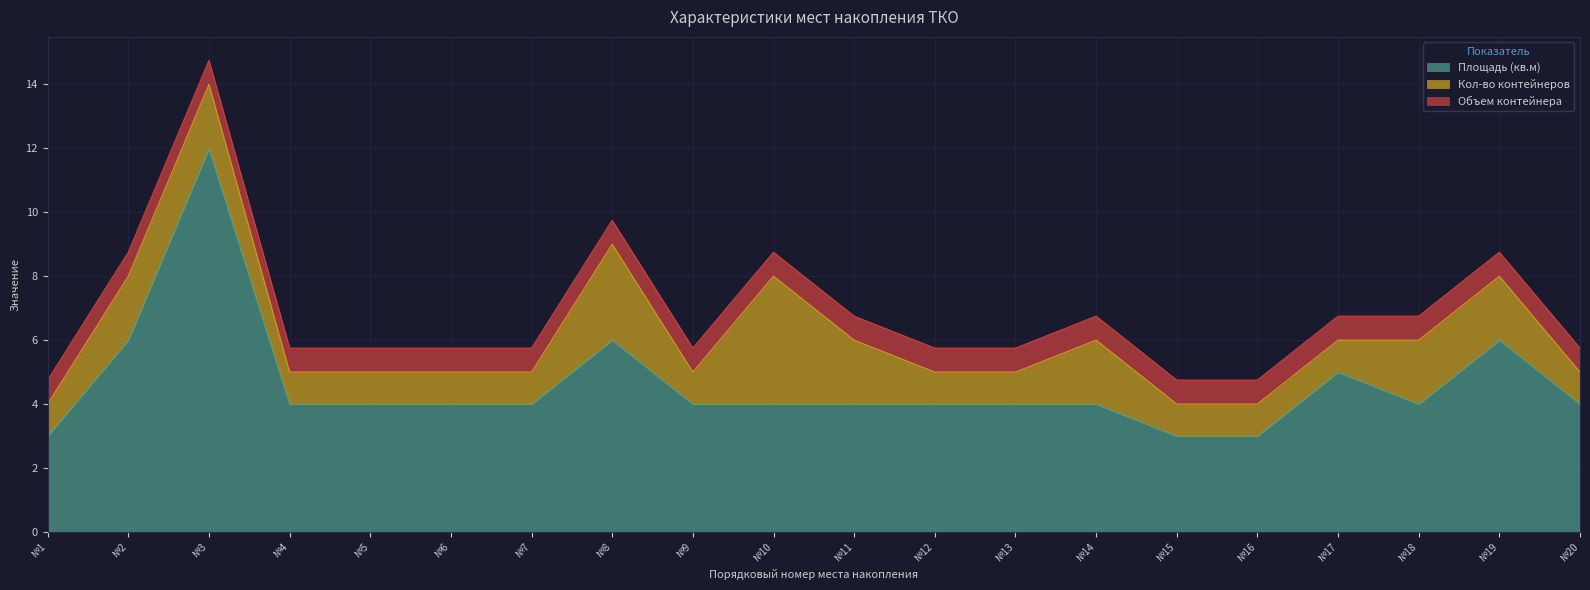

Reading right to left, what are all the values shown in this chart?

Площадь (кв.м): 20=4.0	19=6.0	18=4.0	17=5.0	16=3.0	15=3.0	14=4.0	13=4.0	12=4.0	11=4.0	10=4.0	9=4.0	8=6.0	7=4.0	6=4.0	5=4.0	4=4.0	3=12.0	2=6.0	1=3.0
Кол-во контейнеров: 20=1.0	19=2.0	18=2.0	17=1.0	16=1.0	15=1.0	14=2.0	13=1.0	12=1.0	11=2.0	10=4.0	9=1.0	8=3.0	7=1.0	6=1.0	5=1.0	4=1.0	3=2.0	2=2.0	1=1.0
Объем контейнера: 20=0.8	19=0.8	18=0.8	17=0.8	16=0.8	15=0.8	14=0.8	13=0.8	12=0.8	11=0.8	10=0.8	9=0.8	8=0.8	7=0.8	6=0.8	5=0.8	4=0.8	3=0.8	2=0.8	1=0.8